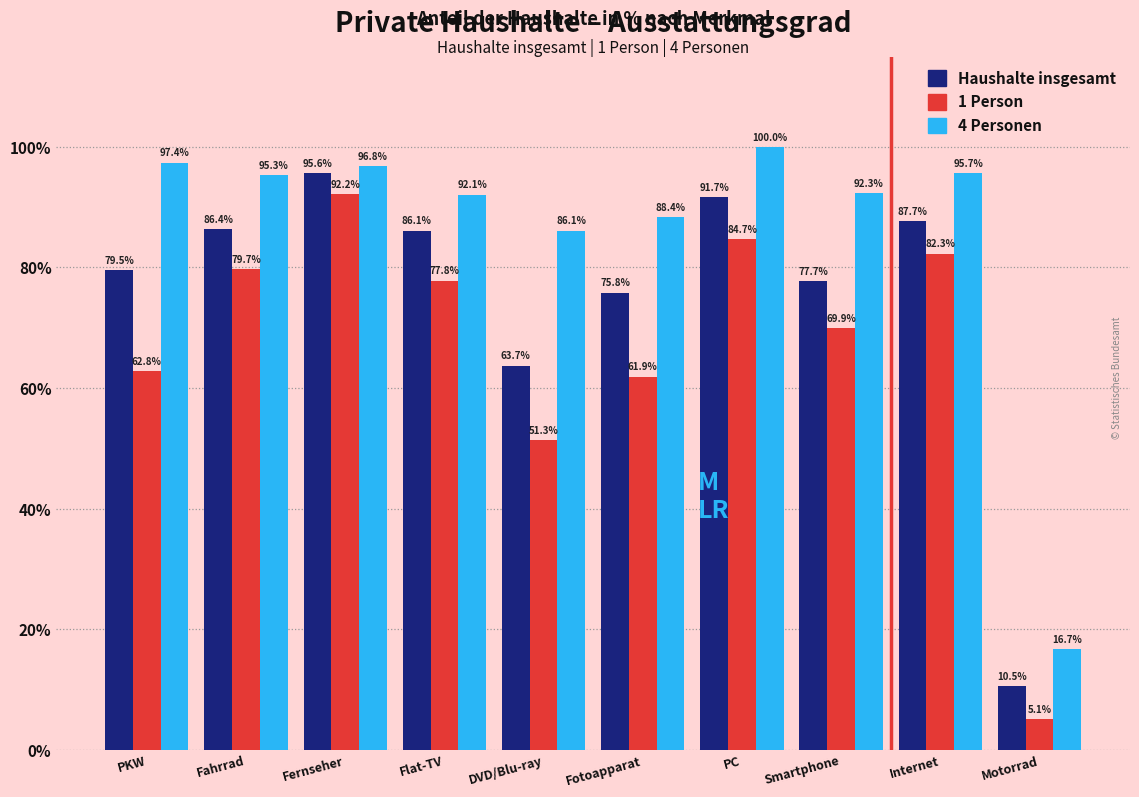

Reading left to right, transcribe all the data shown in this chart.

Haushalte insgesamt: 79.5	86.4	95.6	86.1	63.7	75.8	91.7	77.7	87.7	10.5
1 Person: 62.8	79.7	92.2	77.8	51.3	61.9	84.7	69.9	82.3	5.1
4 Personen: 97.4	95.3	96.8	92.1	86.1	88.4	100.0	92.3	95.7	16.7